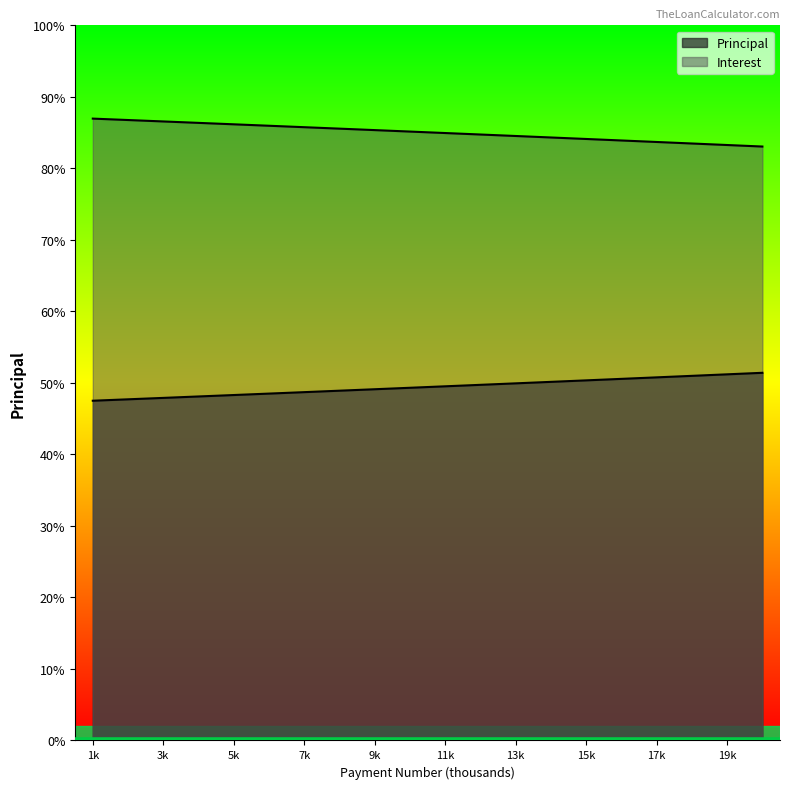

Reading left to right, transcribe all the data shown in this chart.

Principal: 22387.1	22480.4	22574.0	22668.1	22762.5	22857.4	22952.6	23048.3	23144.3	23240.7	23337.6	23434.8	23532.5	23630.5	23729.0	23827.8	23927.1	24026.8	24126.9	24227.5
Interest: 40977.7	40884.5	40790.8	40696.7	40602.3	40507.4	40412.2	40316.6	40220.5	40124.1	40027.3	39930.0	39832.4	39734.3	39635.9	39537.0	39437.7	39338.0	39237.9	39137.4